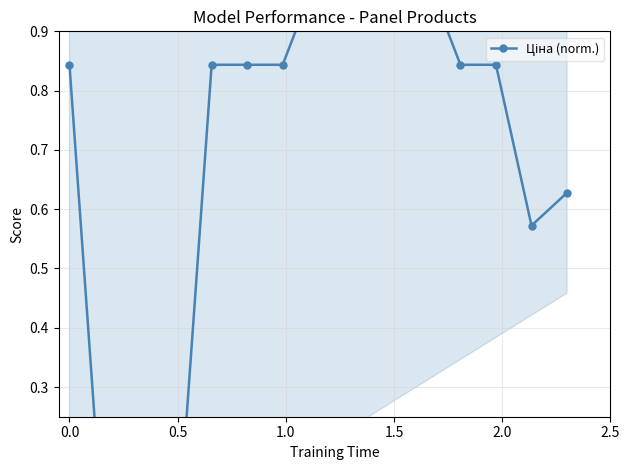

How many values are above zero?

12